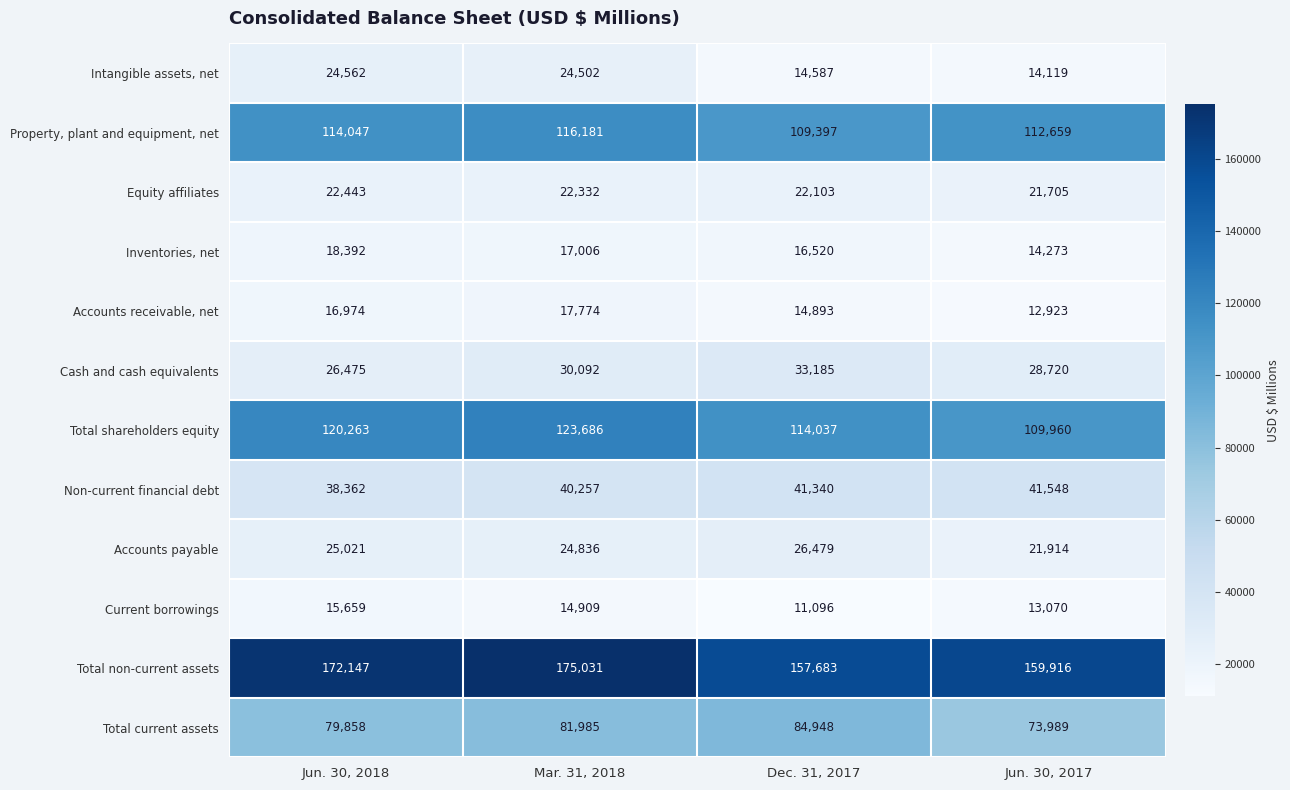

What is the maximum value shown in the chart?

175031